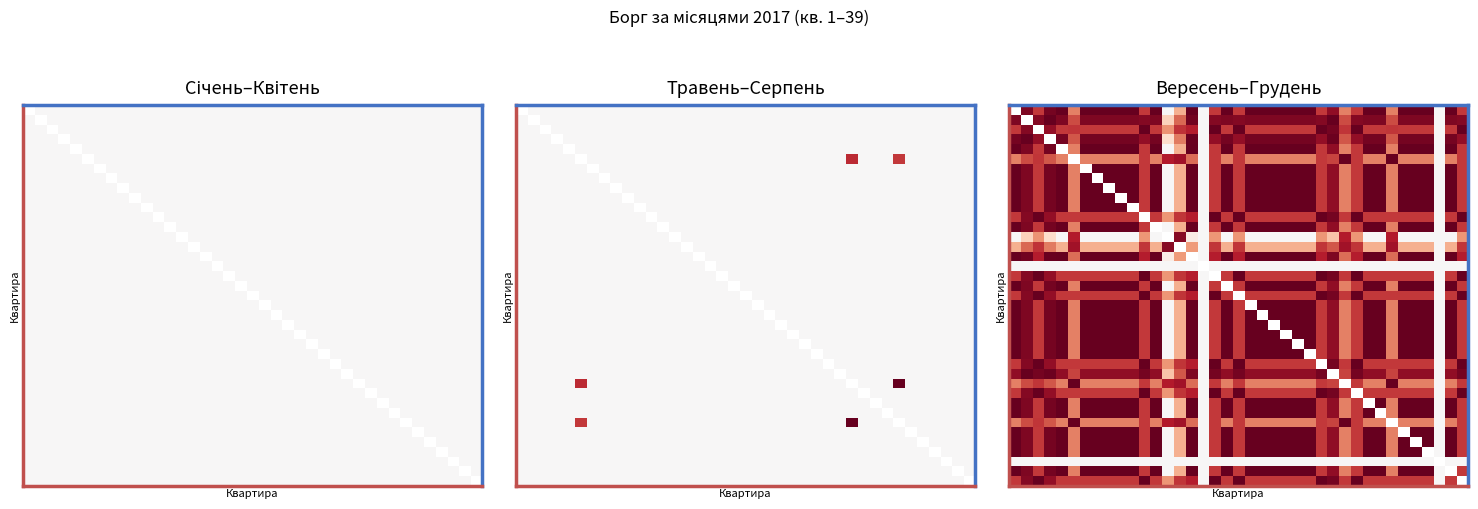

Between 16 and 30, which is larger?

30